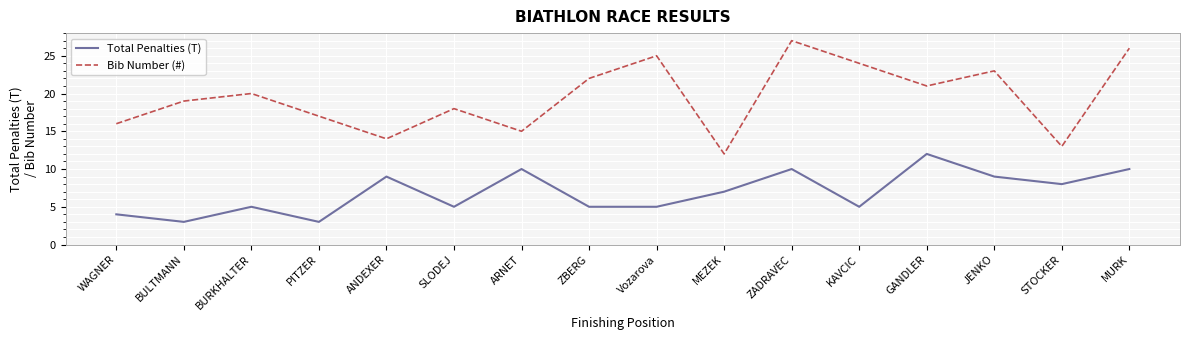

What value does the Total Penalties (T) series have at Vozarova?

5